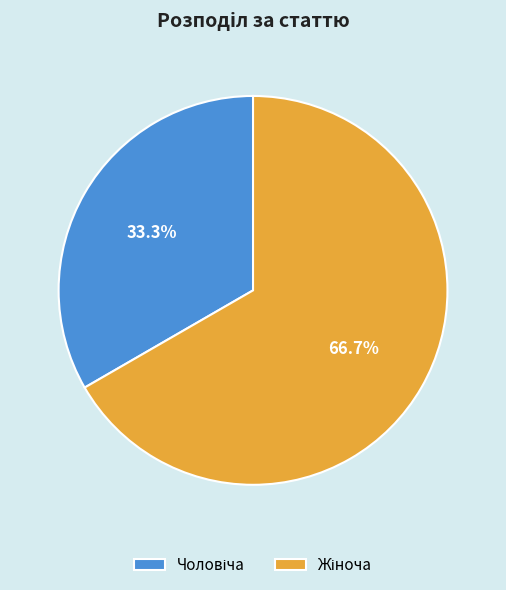

Does any single category account for the majority?

Yes